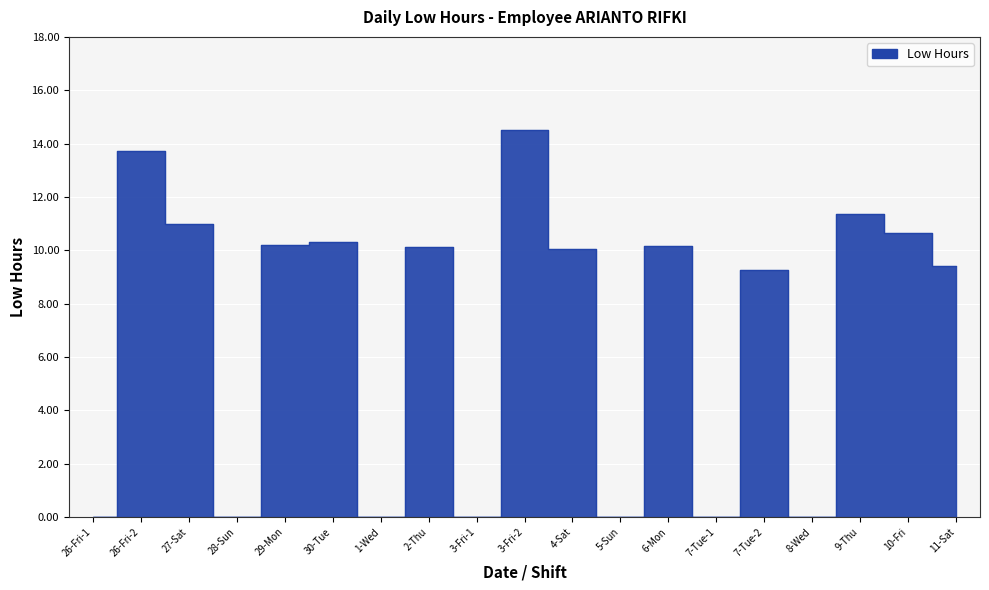

Reading left to right, list all the values displayed in this chart.

26-Fri-1=0.0	26-Fri-2=13.7	27-Sat=11.0	28-Sun=0.0	29-Mon=10.2	30-Tue=10.3	1-Wed=0.0	2-Thu=10.1	3-Fri-1=0.0	3-Fri-2=14.5	4-Sat=10.1	5-Sun=0.0	6-Mon=10.2	7-Tue-1=0.0	7-Tue-2=9.3	8-Wed=0.0	9-Thu=11.3	10-Fri=10.7	11-Sat=9.4